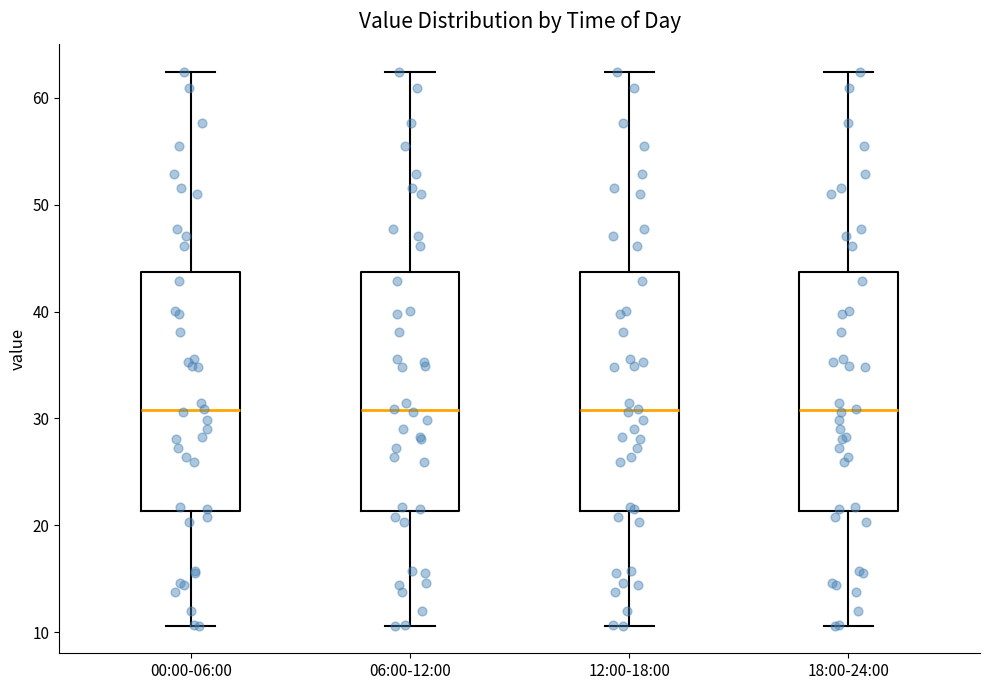

Where is the upper edge of the box for 06:00-12:00 on the y-axis? The values are not printed on the chart, so give them approximately, as read against the axis.

44